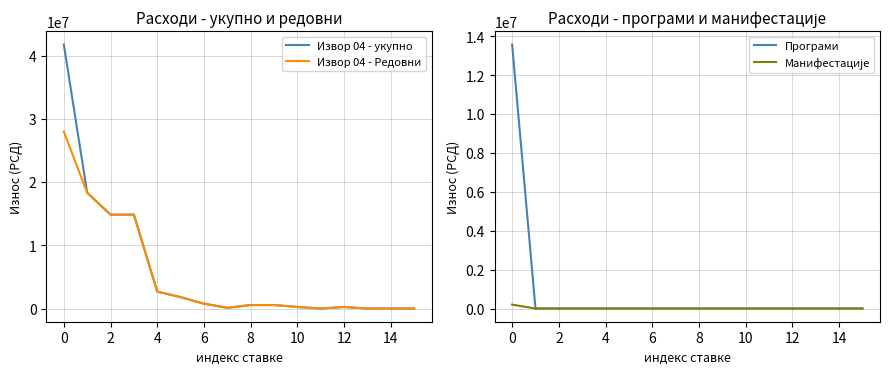

What are all the series names shown in the legend?

Извор 04 - укупно, Извор 04 - Редовни, Програми, Манифестације